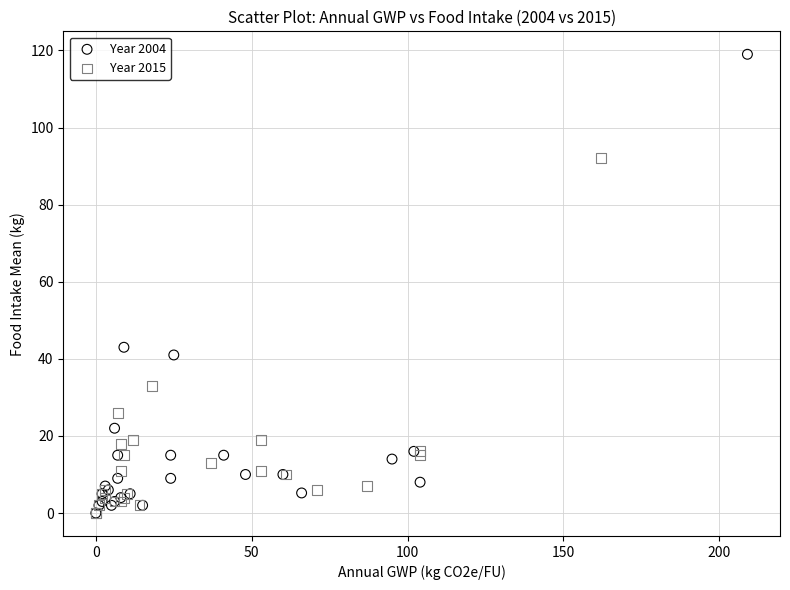

Which series has the widest spread of Y values?

Year 2004